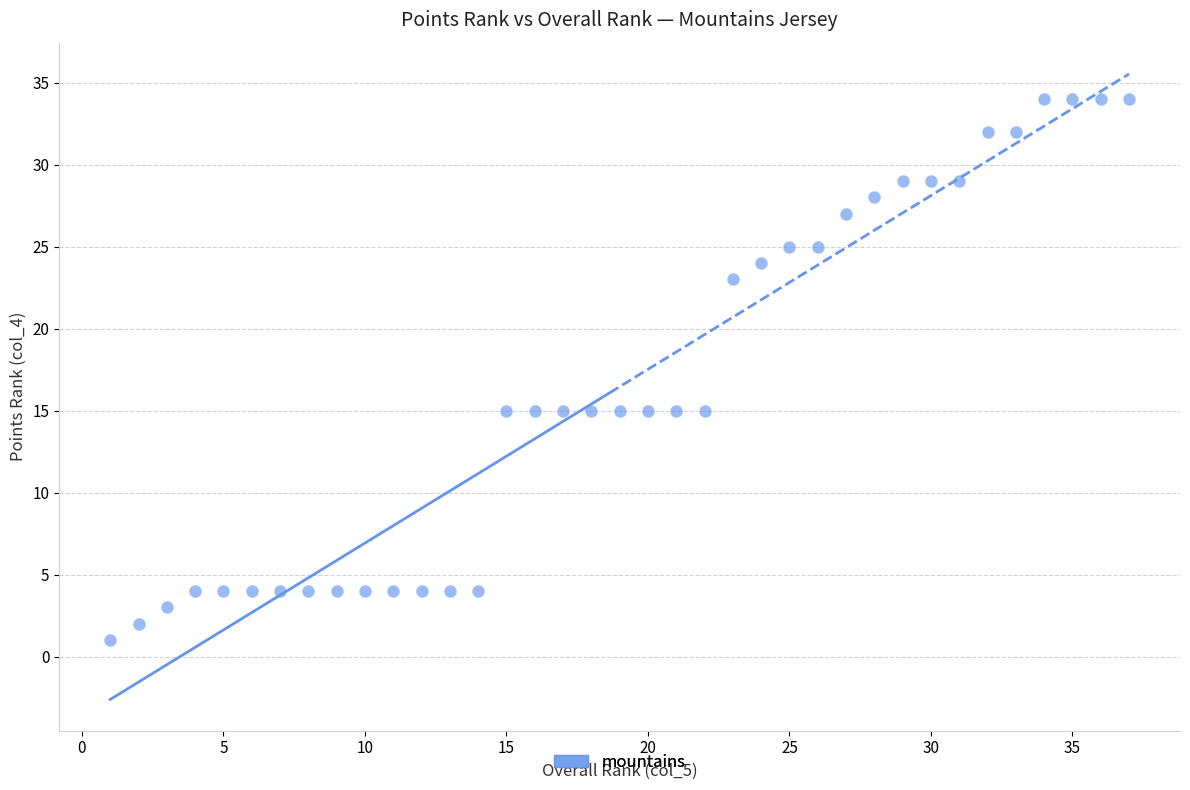

What is the range of Y values (max minus min)?

33